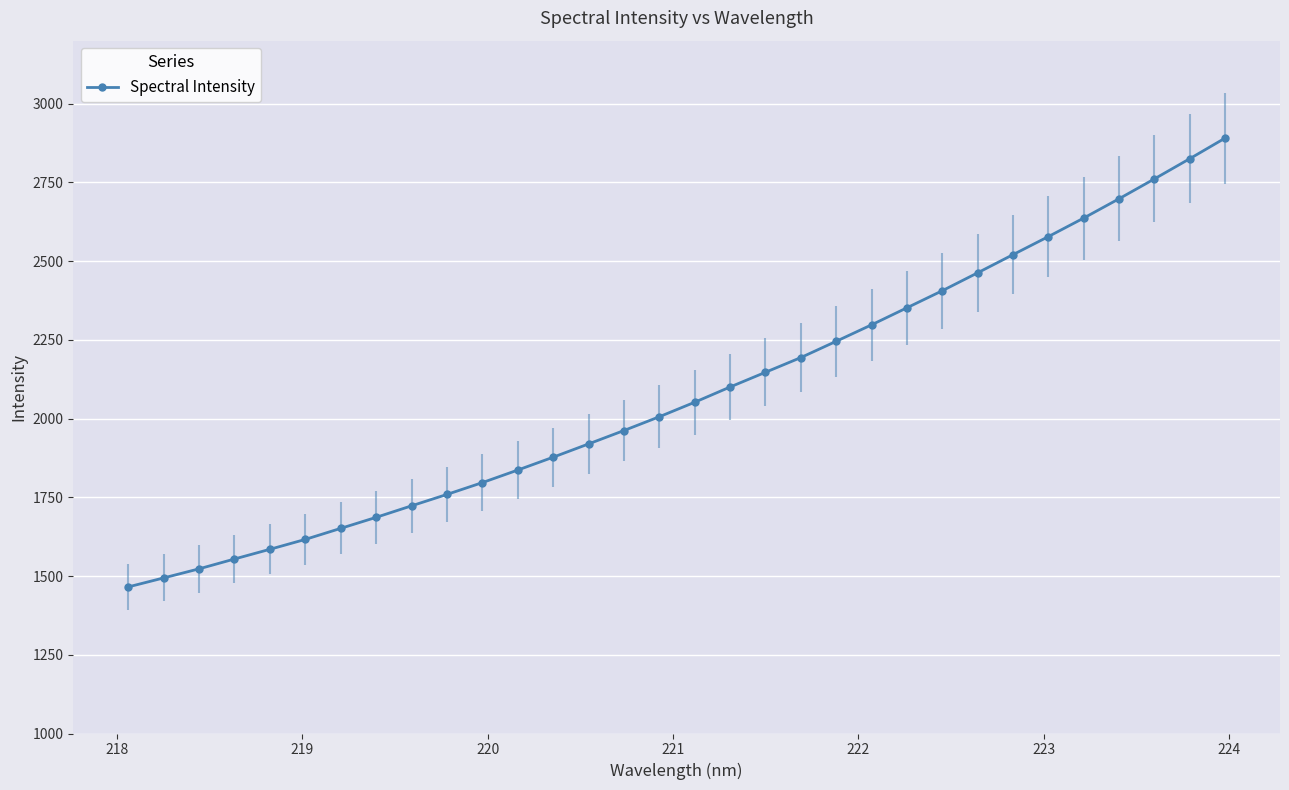

What is the smallest value displayed?

1465.4